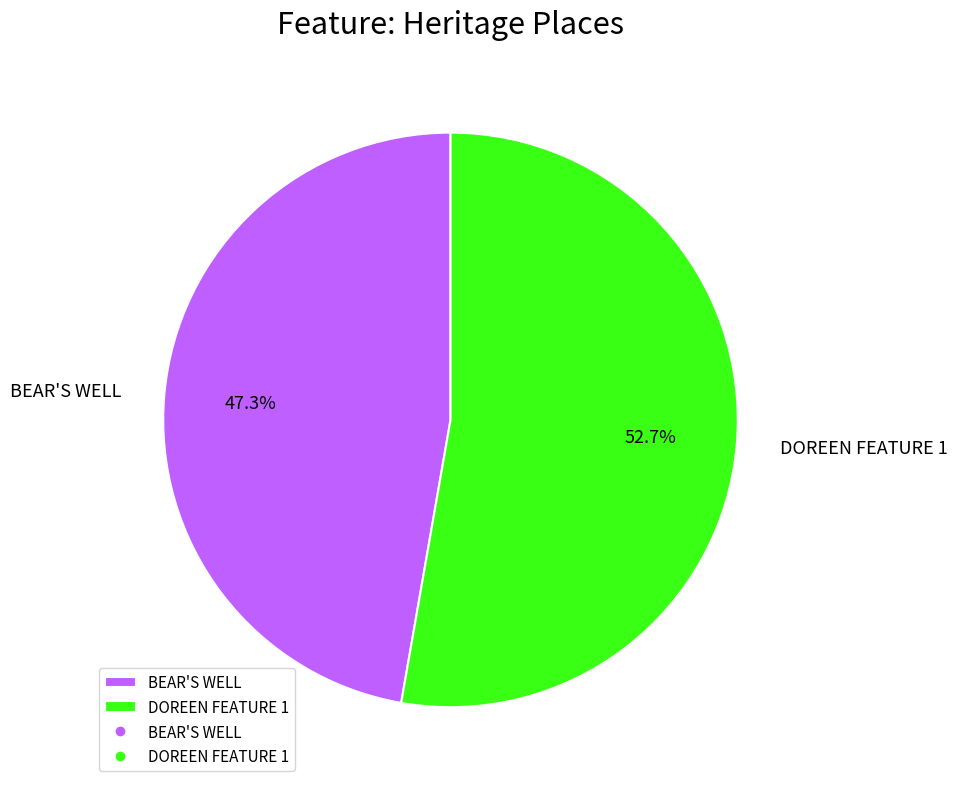

Between DOREEN FEATURE 1 and BEAR'S WELL, which is larger?

DOREEN FEATURE 1